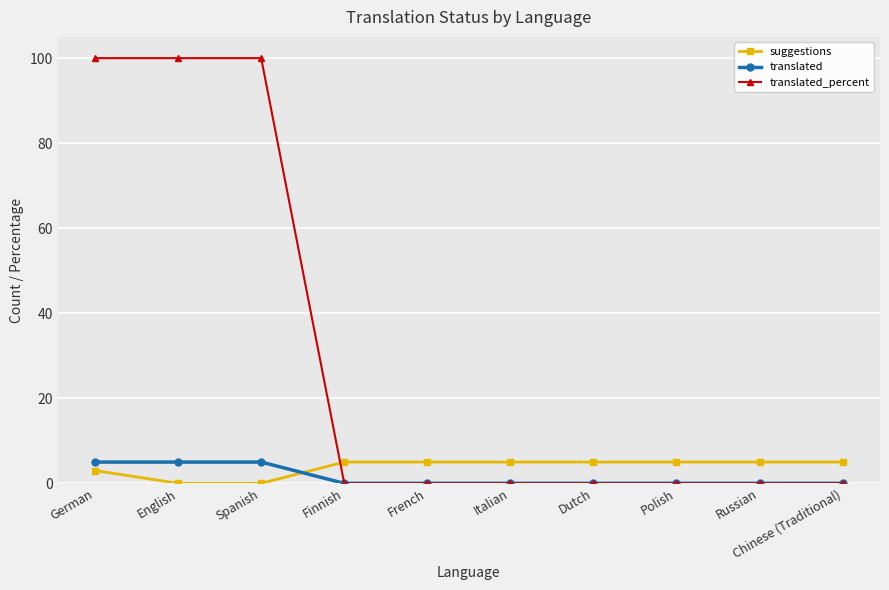

Reading left to right, list all the values displayed in this chart.

suggestions: 3	0	0	5	5	5	5	5	5	5
translated: 5	5	5	0	0	0	0	0	0	0
translated_percent: 100	100	100	0	0	0	0	0	0	0